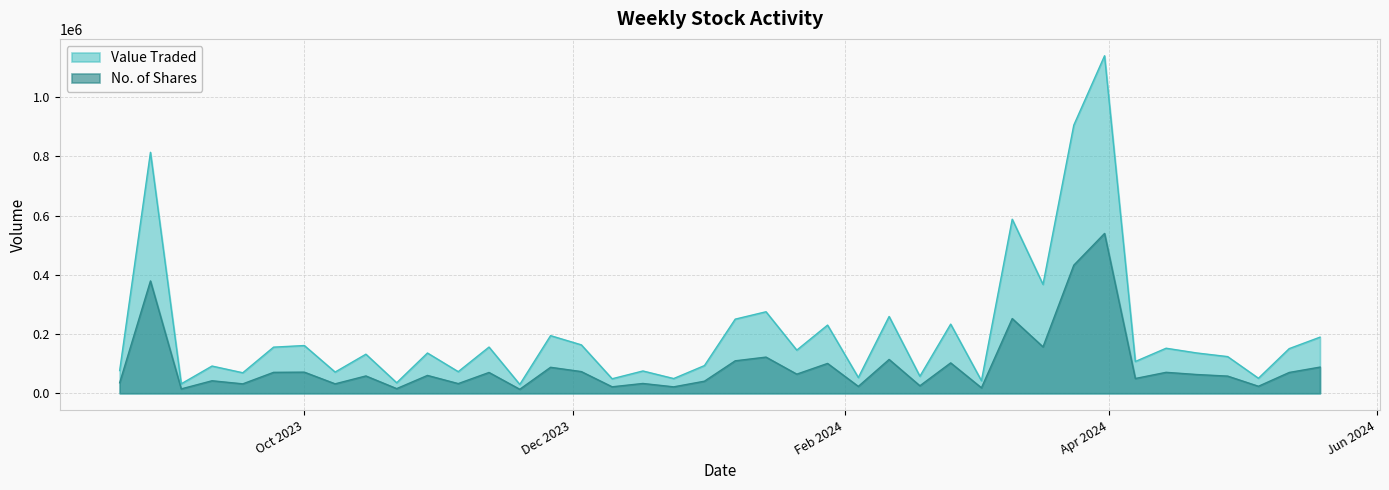

Does the chart display data point markers on the line(s)?

No